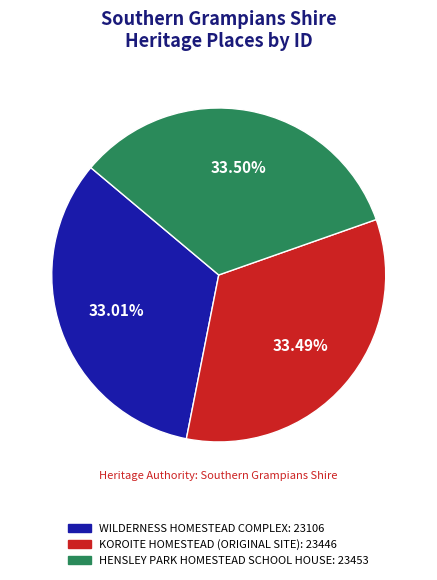

Count the number of slices in the pie.

3